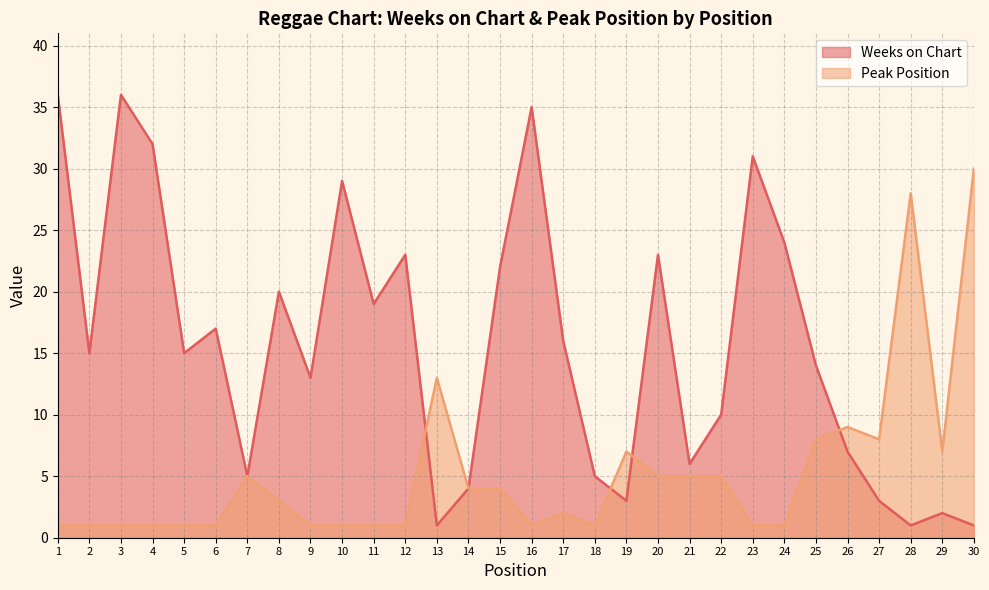

Is it true that Peak Position equals 6 at 14?

False